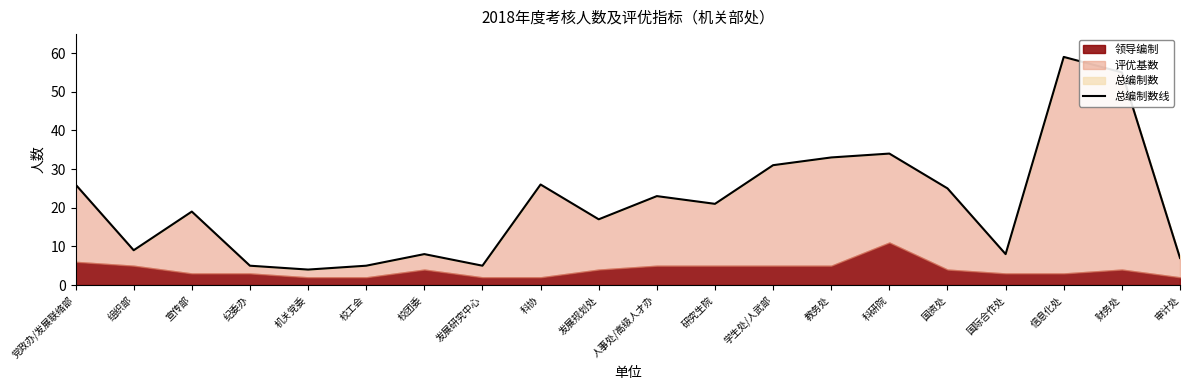

How many lines are shown in the chart?

1